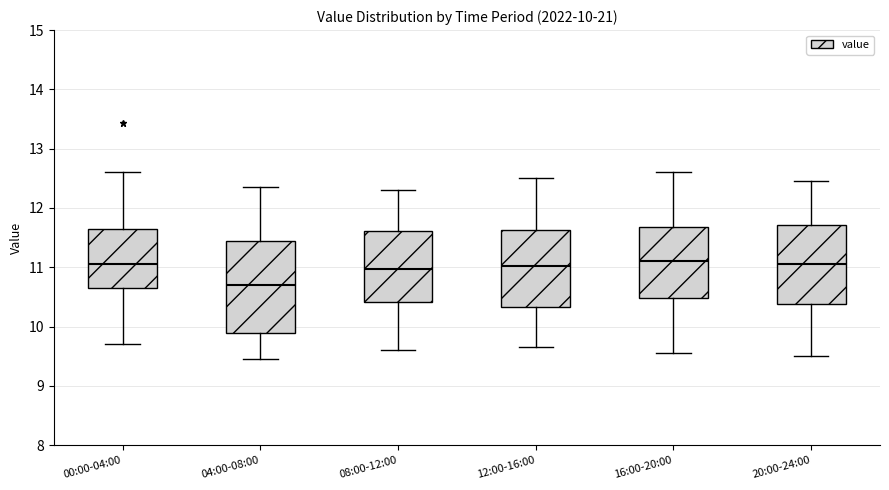

Which box is the tallest, from its lower edge to its upper edge?

04:00-08:00